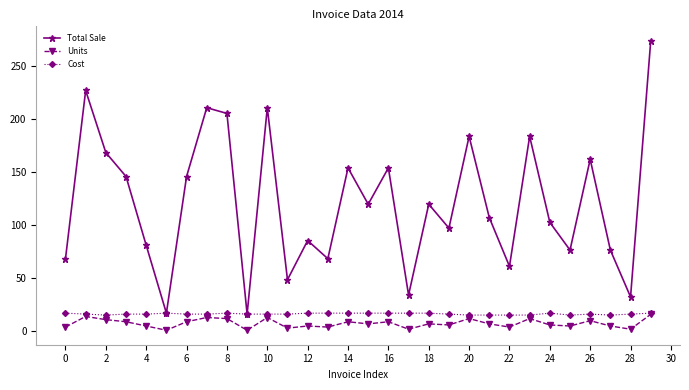

Which series has the widest spread of values?

Total Sale